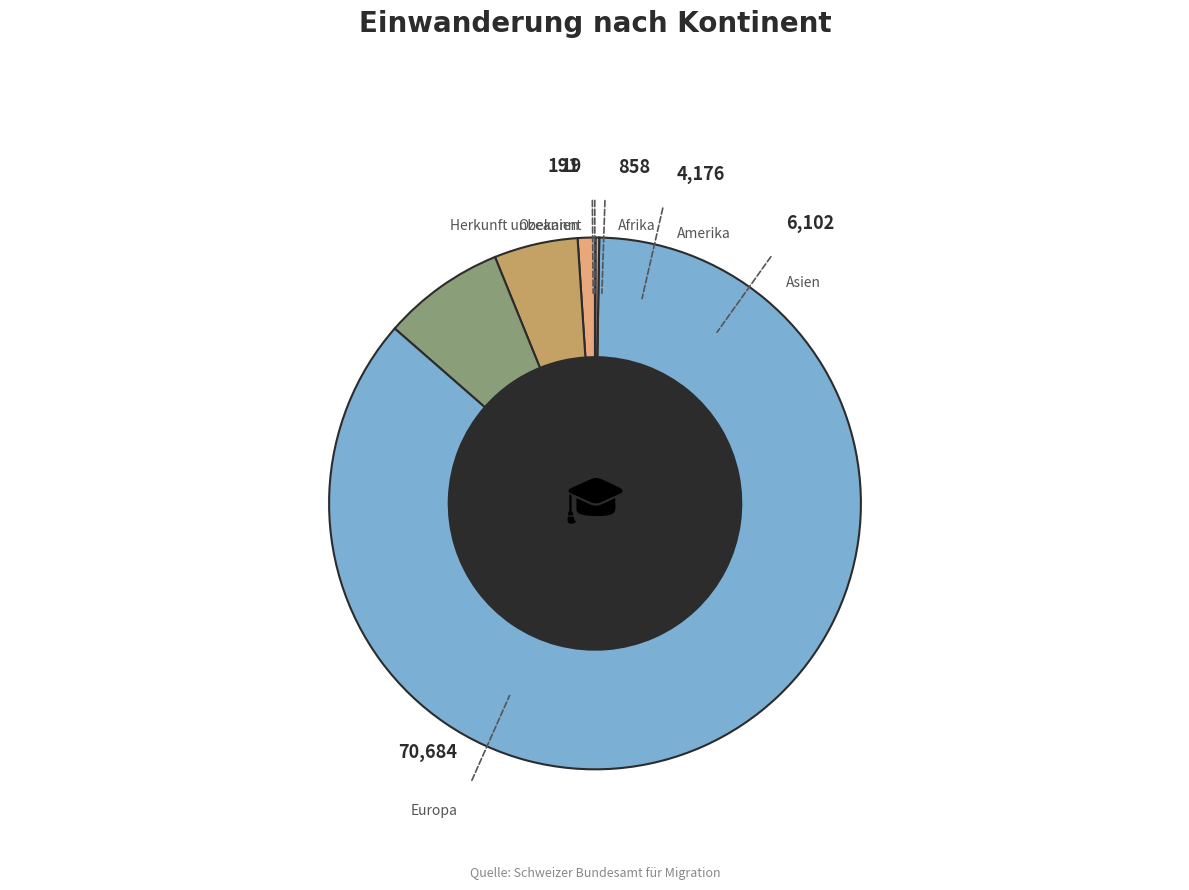

Rank the categories by value from highest to lowest.

Europa, Asien, Amerika, Afrika, Ozeanien, Herkunft unbekannt